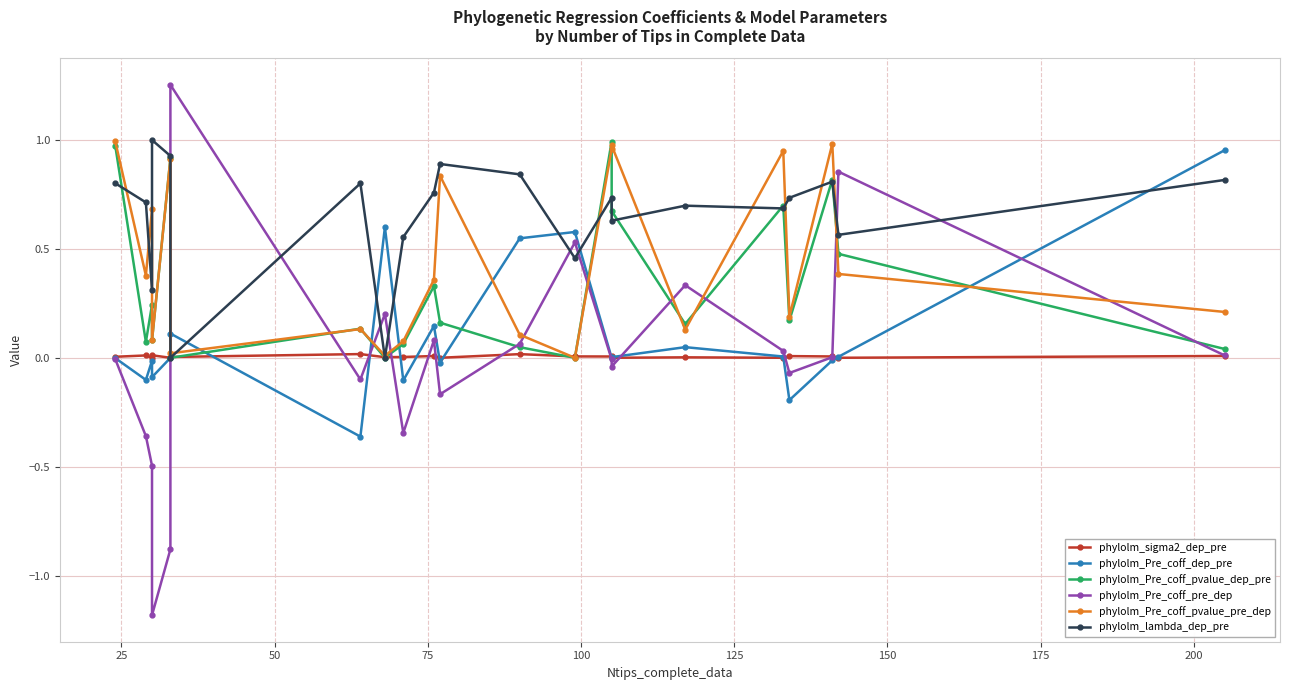

What is the greatest value displayed?

1.3